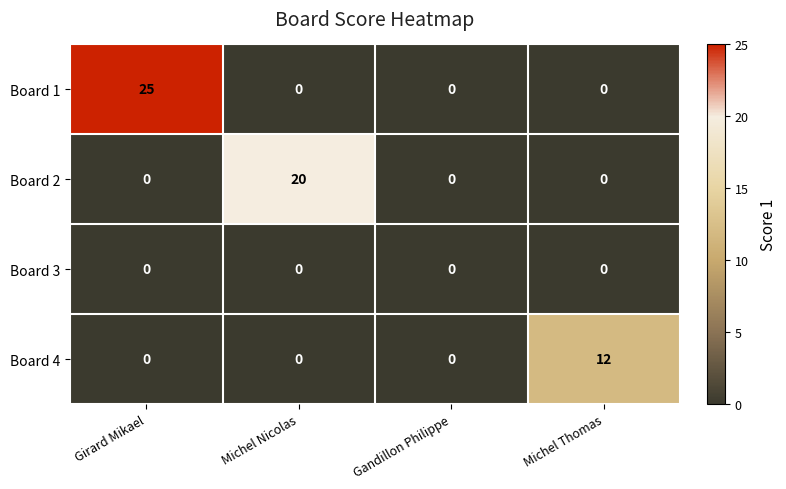

Reading left to right, list all the values displayed in this chart.

Board 1: 25	0	0	0
Board 2: 0	20	0	0
Board 3: 0	0	0	0
Board 4: 0	0	0	12